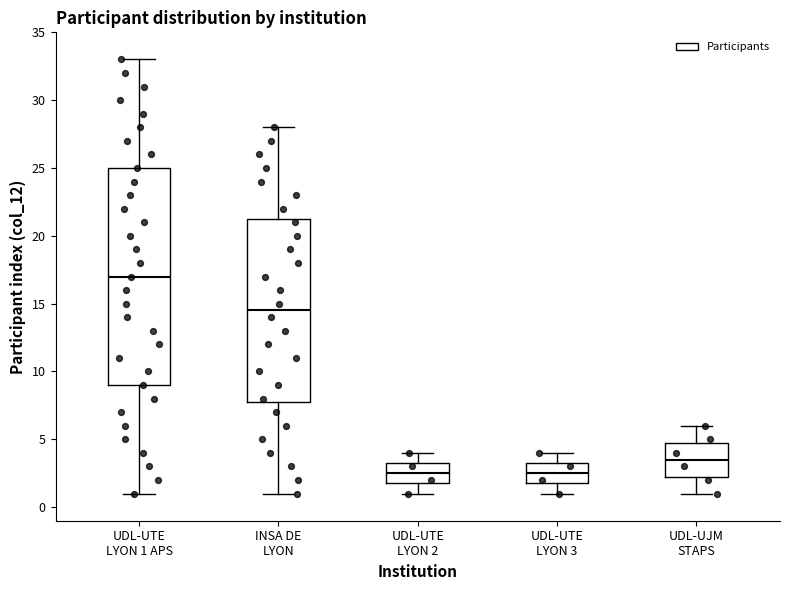

Reading left to right, transcribe this box plot: for each box, give where its median line is, the range the box spans, and where its two whiskers end, as read against the y-axis. The values are not printed on the chart, so give them approximately, as read against the axis.

UDL-UTE LYON 1 APS: median 17.0, box 9.0 to 25.0, whiskers 1.0 to 33.0
INSA DE LYON: median 14.5, box 8.0 to 21.5, whiskers 1.0 to 28.0
UDL-UTE LYON 2: median 2.5, box 2.0 to 3.5, whiskers 1.0 to 4.0
UDL-UTE LYON 3: median 2.5, box 2.0 to 3.5, whiskers 1.0 to 4.0
UDL-UJM STAPS: median 3.5, box 2.5 to 5.0, whiskers 1.0 to 6.0